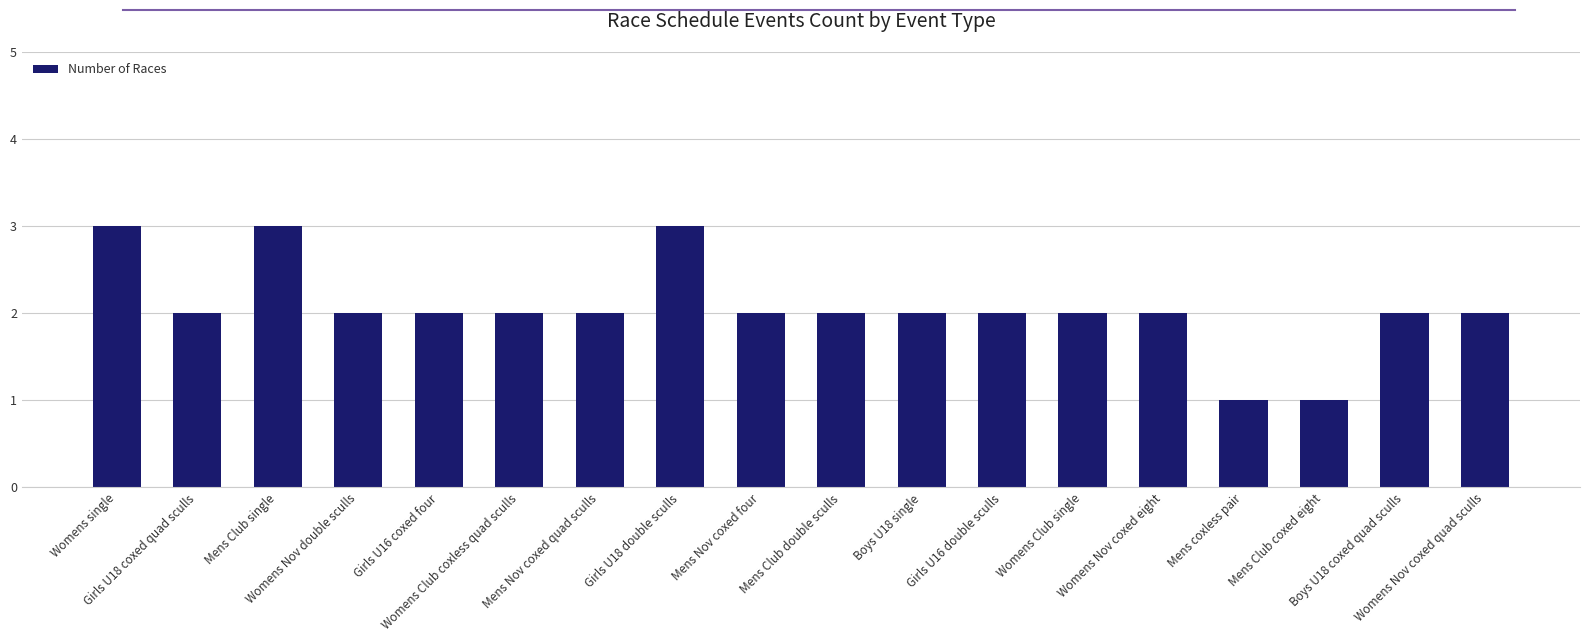

Reading left to right, what are all the values shown in this chart?

3	2	3	2	2	2	2	3	2	2	2	2	2	2	1	1	2	2